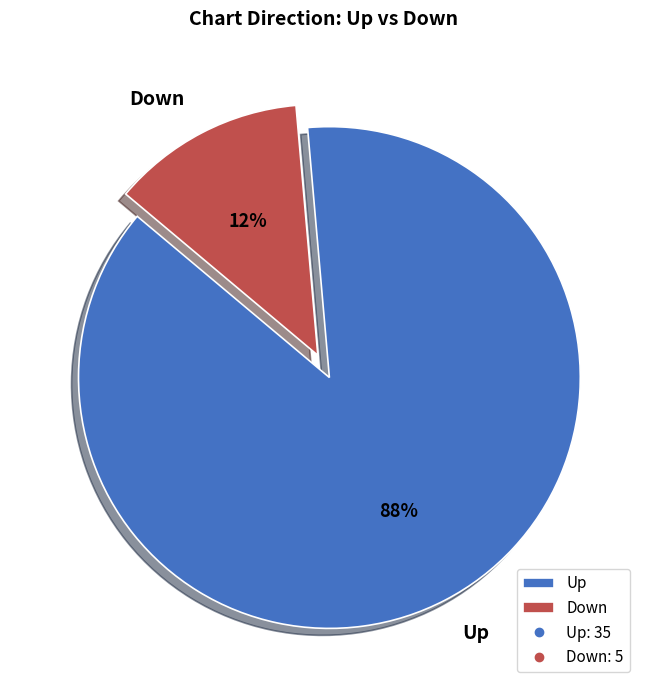

Is Down the majority of the pie?

No